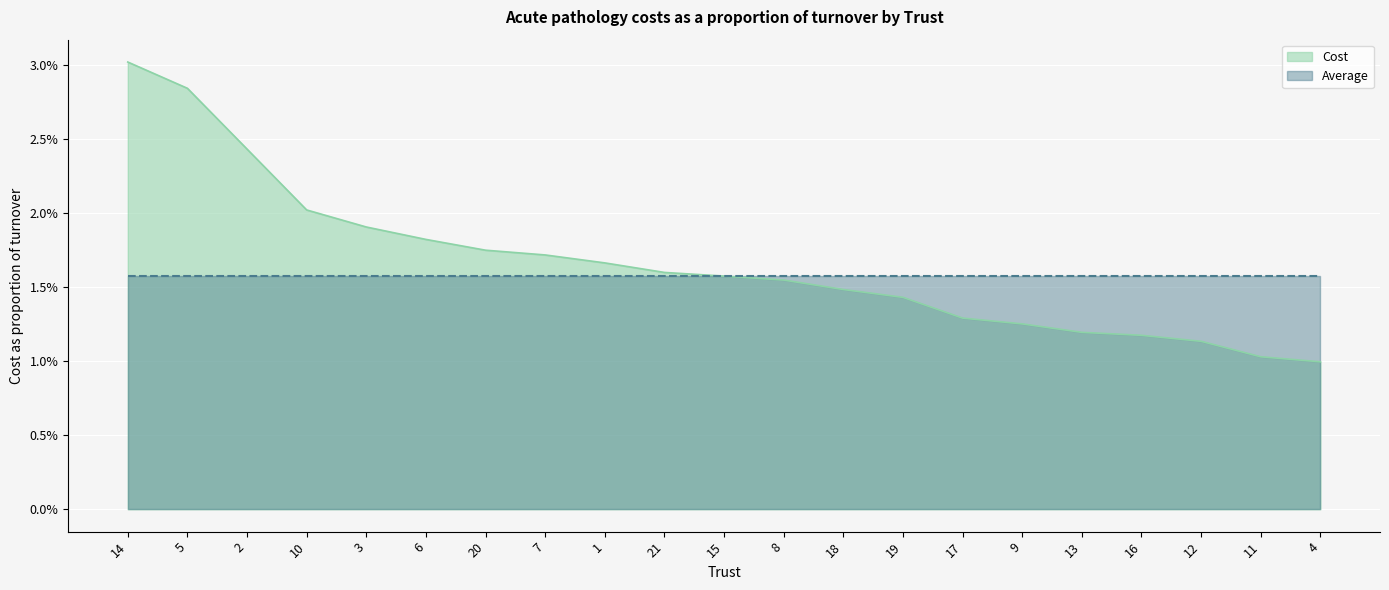

What position from the right is 6?

16